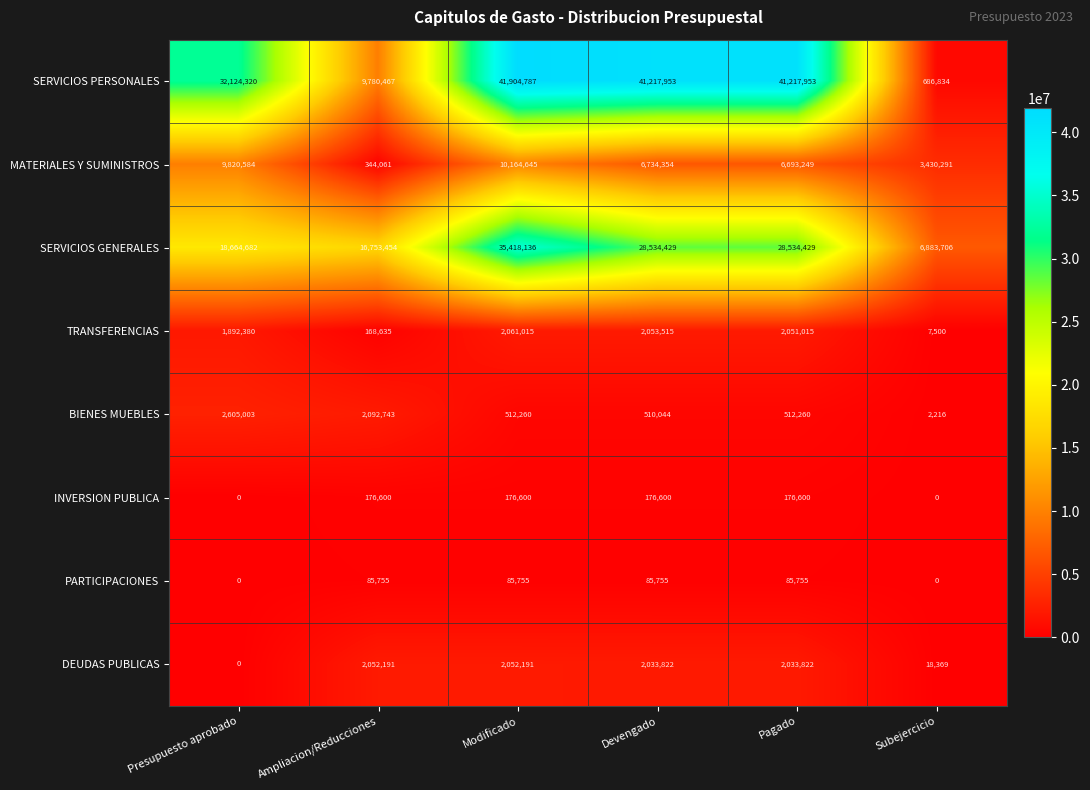

List the series in order of their peak value, highest first.

SERVICIOS PERSONALES, SERVICIOS GENERALES, MATERIALES Y SUMINISTROS, BIENES MUEBLES, TRANSFERENCIAS, DEUDAS PUBLICAS, INVERSION PUBLICA, PARTICIPACIONES